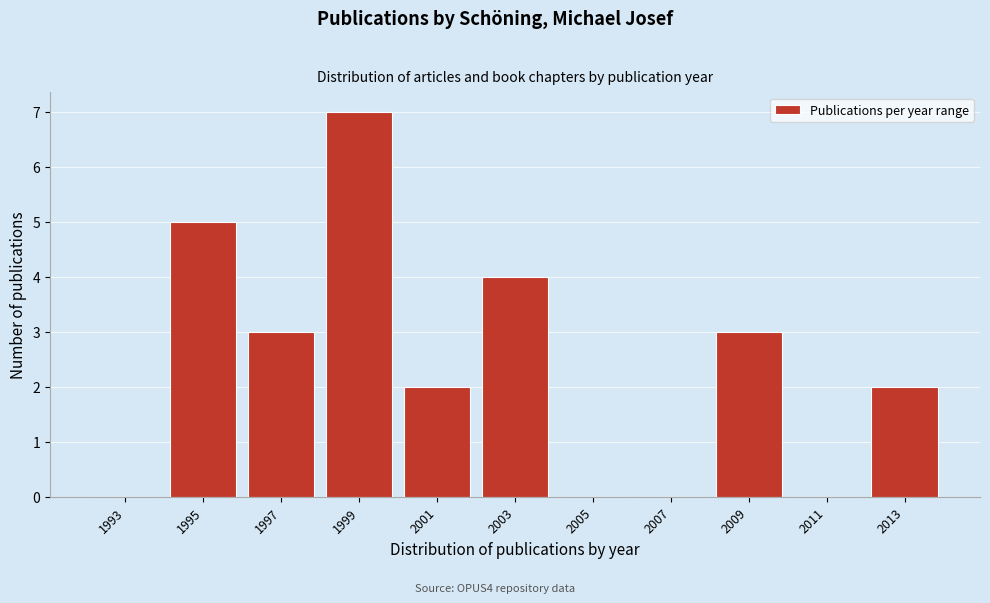

Reading left to right, list all the values displayed in this chart.

1993=0	1995=5	1997=3	1999=7	2001=2	2003=4	2005=0	2007=0	2009=3	2011=0	2013=2